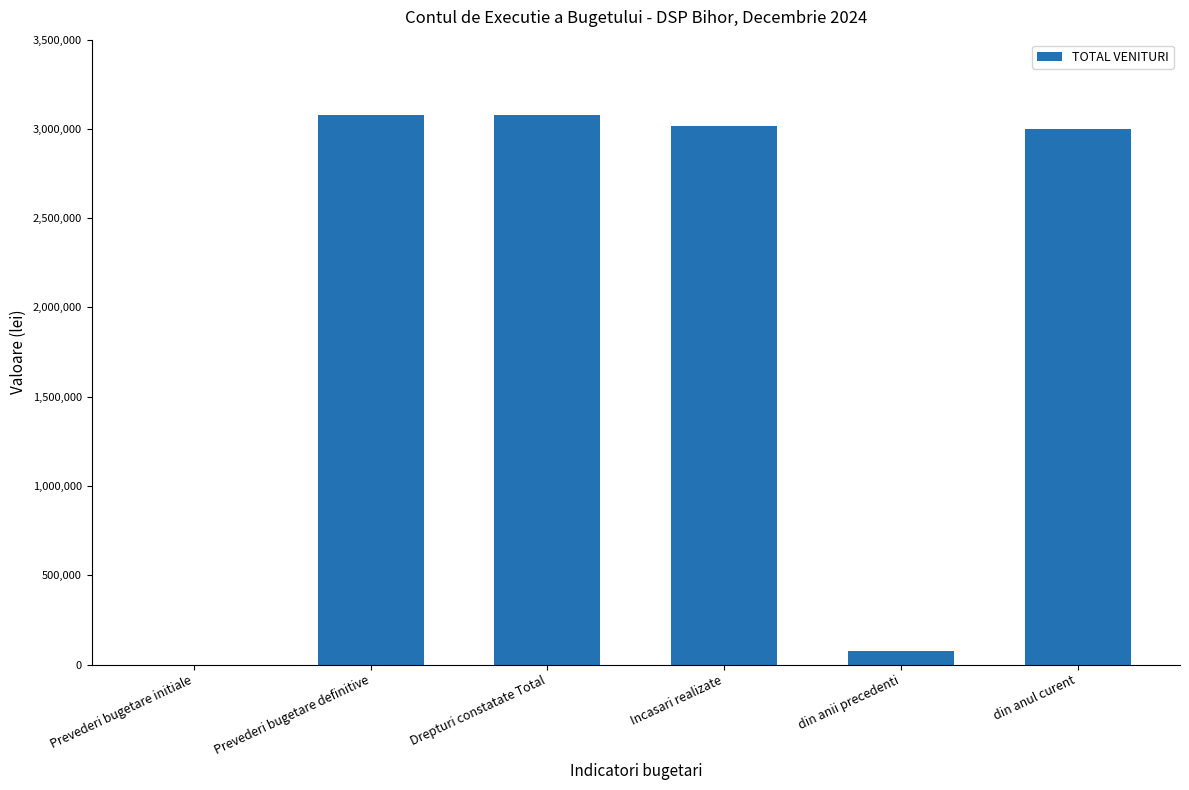

How many positive values are there?

5